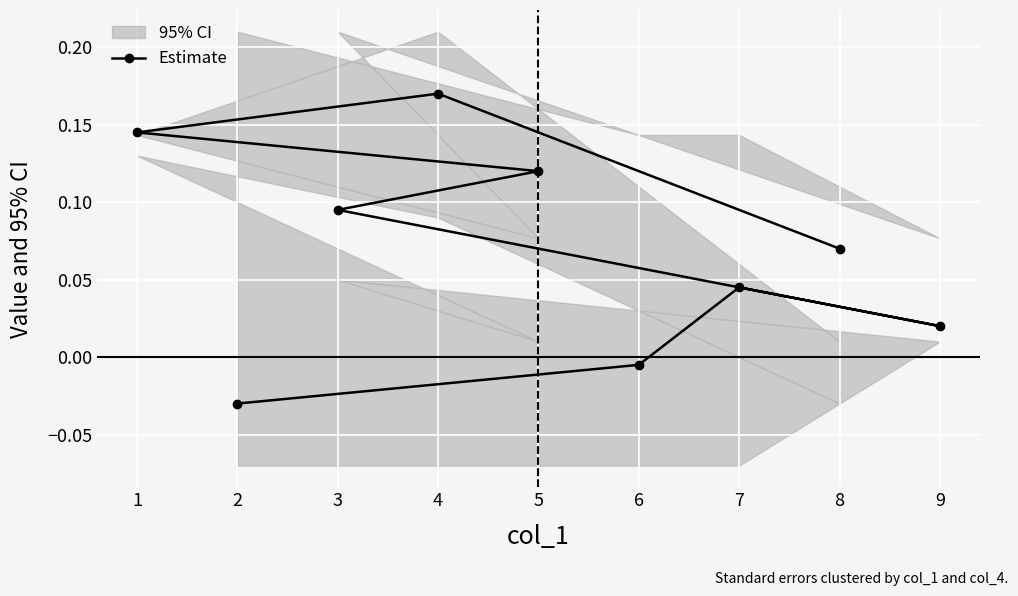

What is the maximum value shown in the chart?

0.2